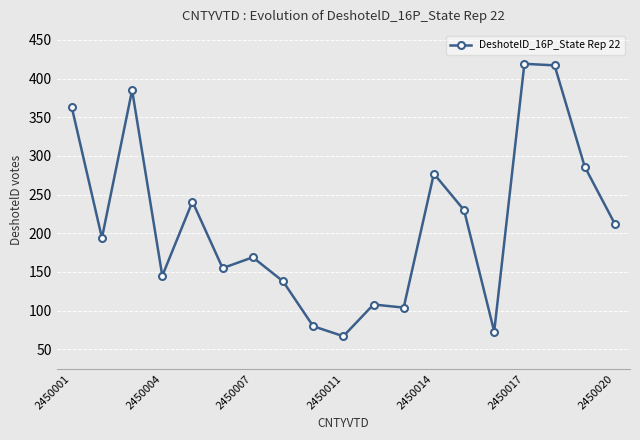

What is the greatest value displayed?

419